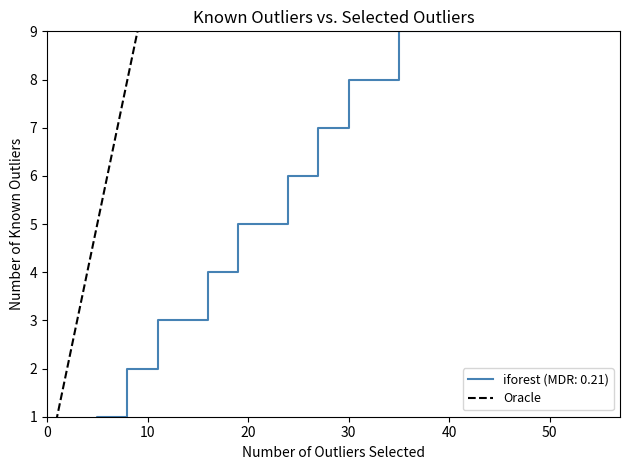

How many values are above zero?

9